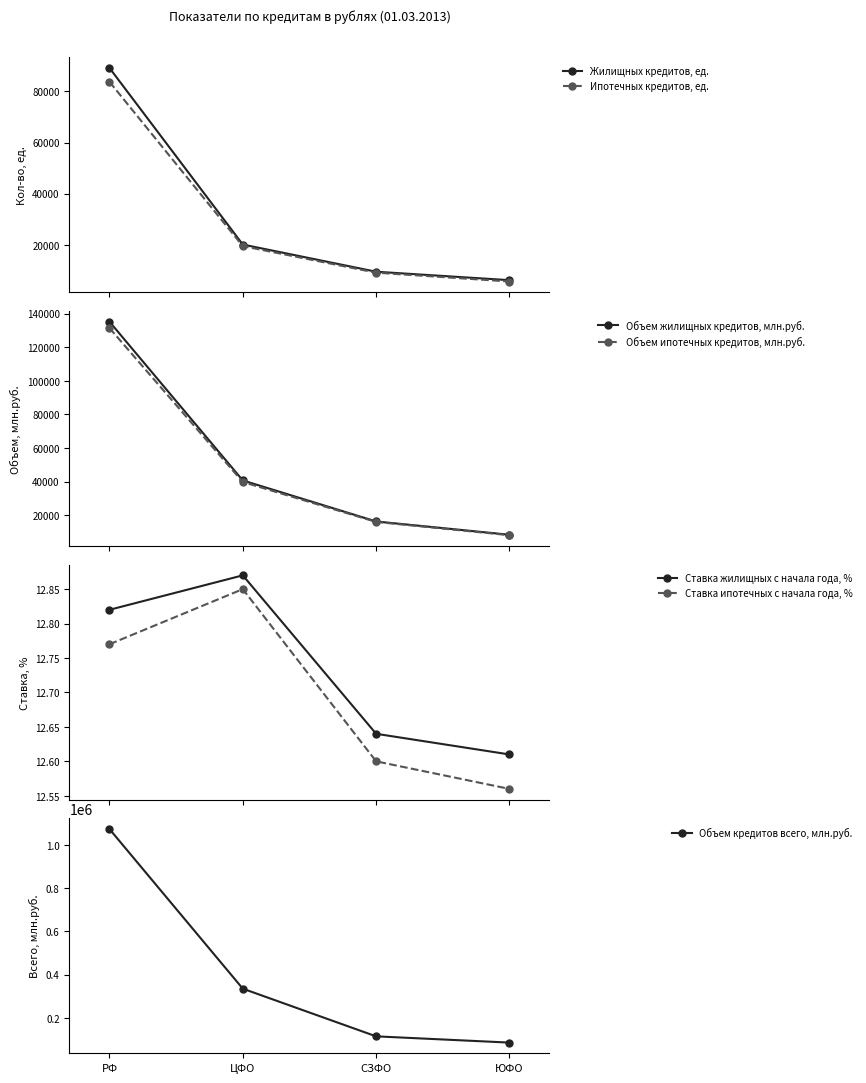

What is the minimum value for Ипотечных кредитов, ед.?

5692